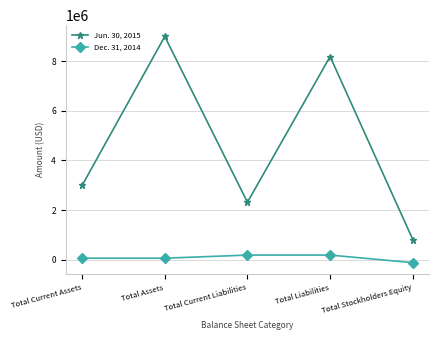

What is the sum of all Dec. 31, 2014 values?

347170